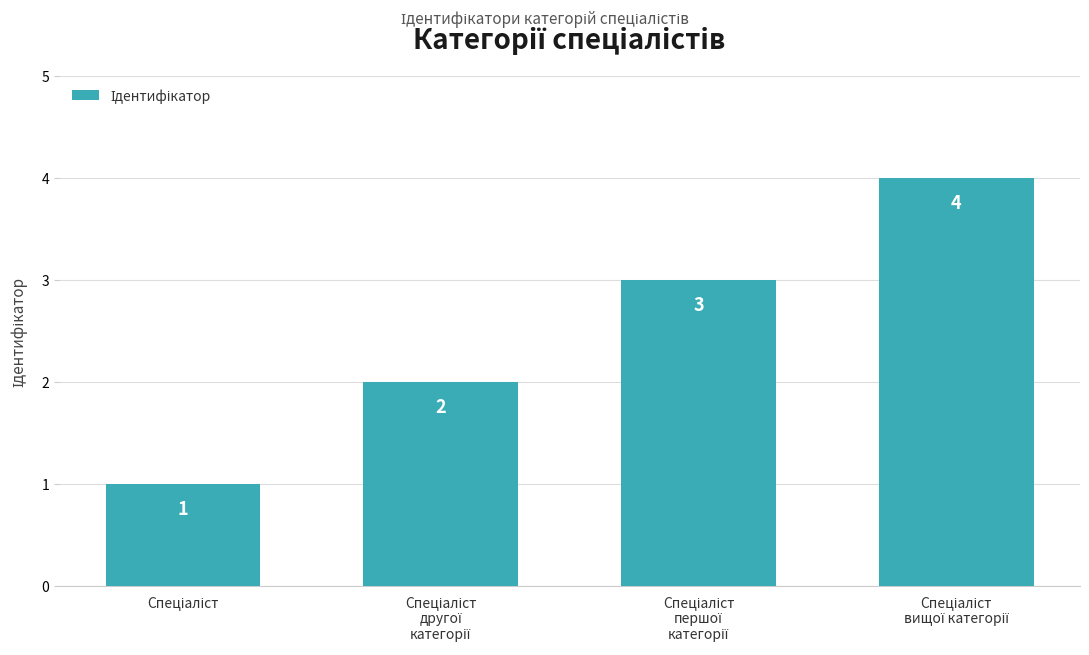

Count the values in the range 2 to 4.

3